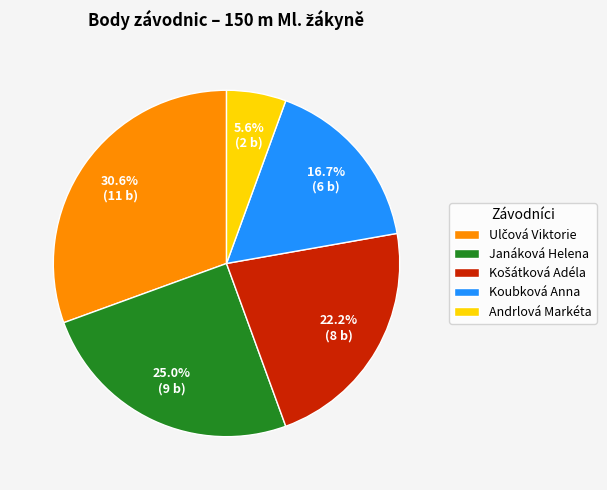

How much of the chart is everything except Janáková Helena?

75.0%